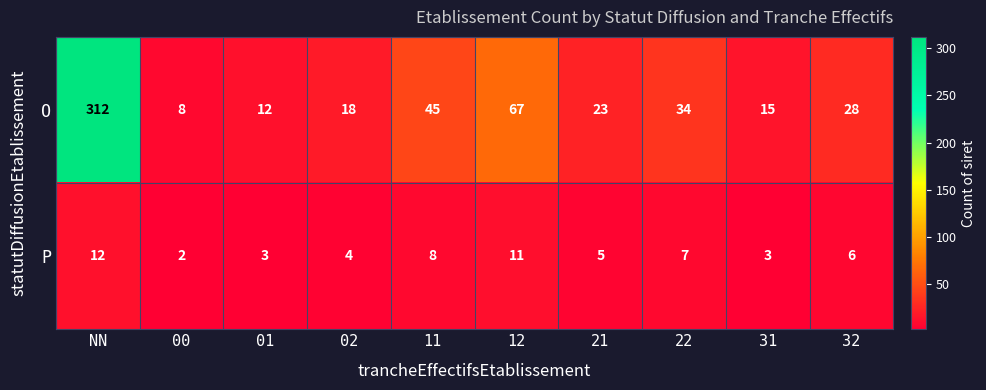

Which series has the largest total across all categories?

O